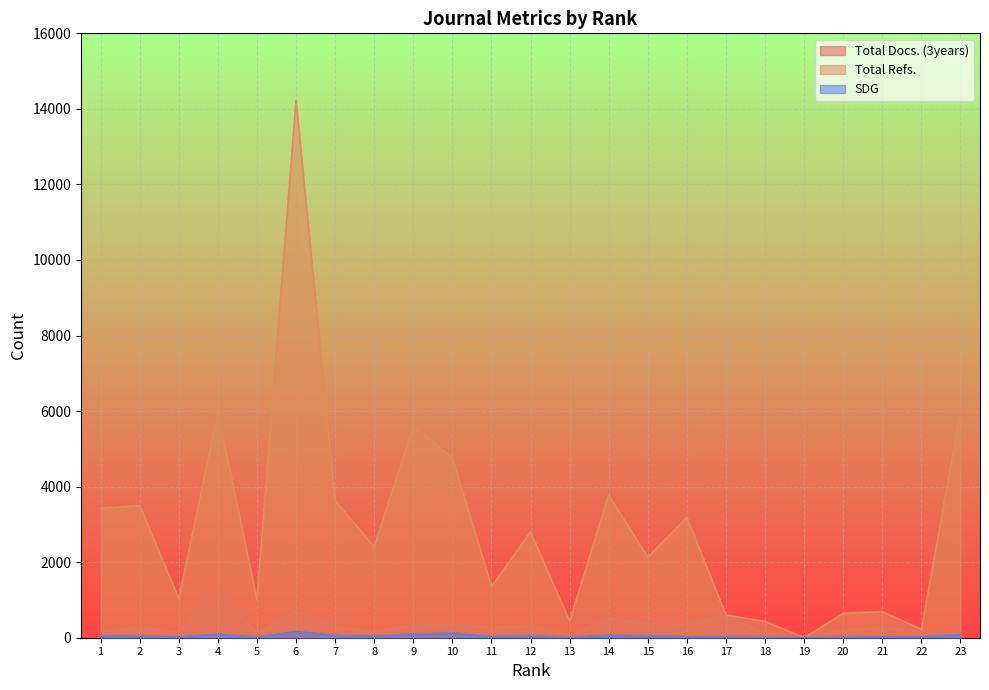

True or false: SDG has more than 2 interior local peaks.

True